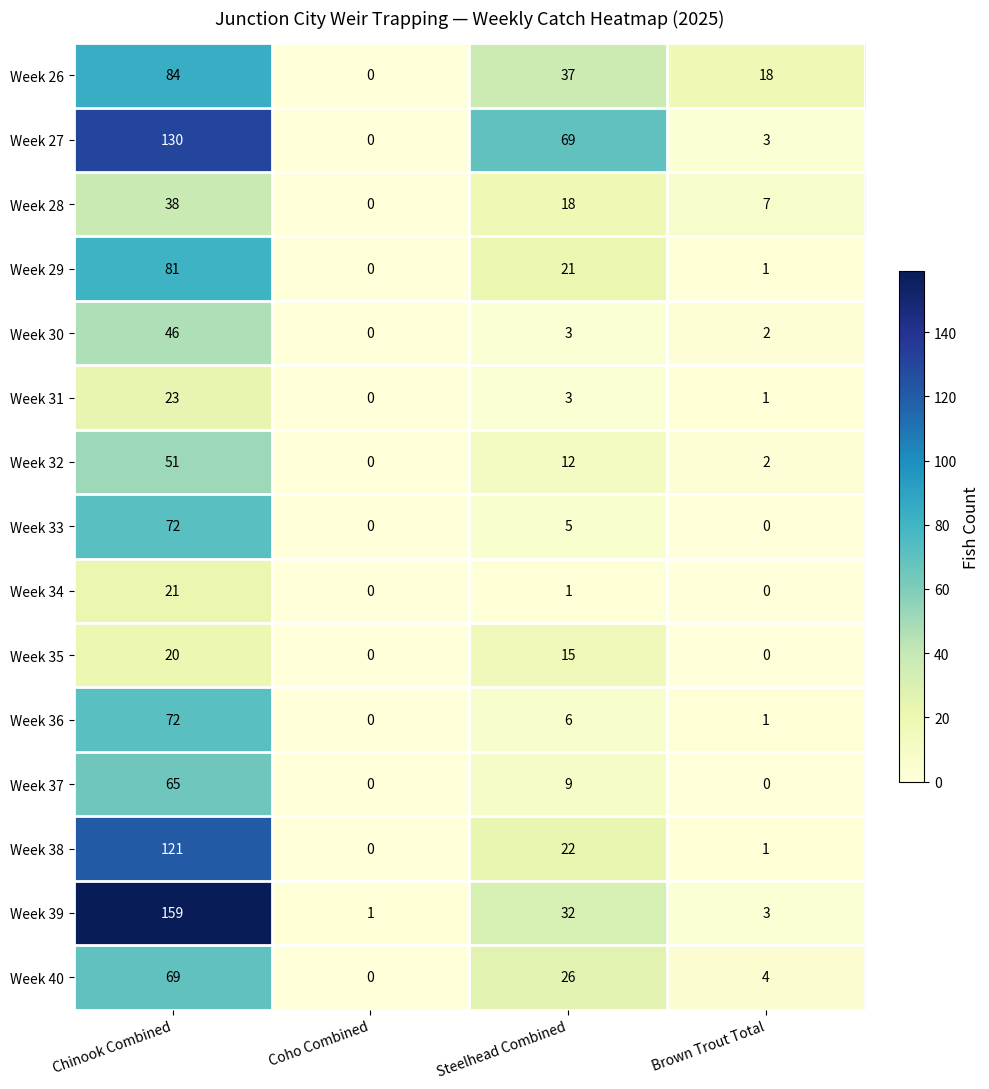

Which series has the largest range (max minus min)?

Week 39